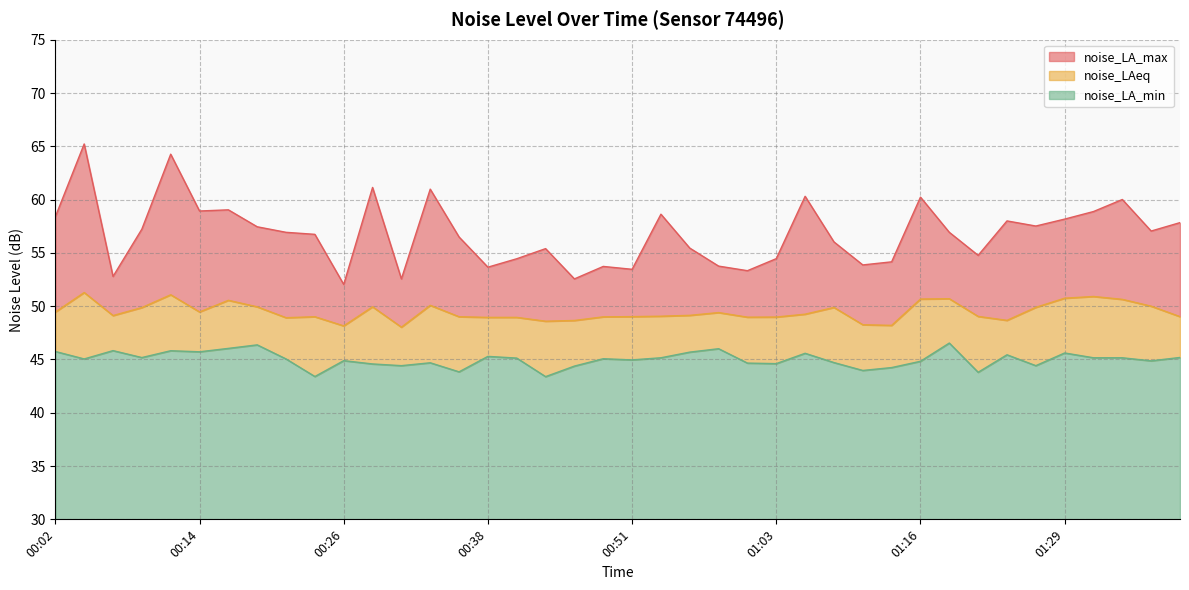

How many series are shown in this chart?

3